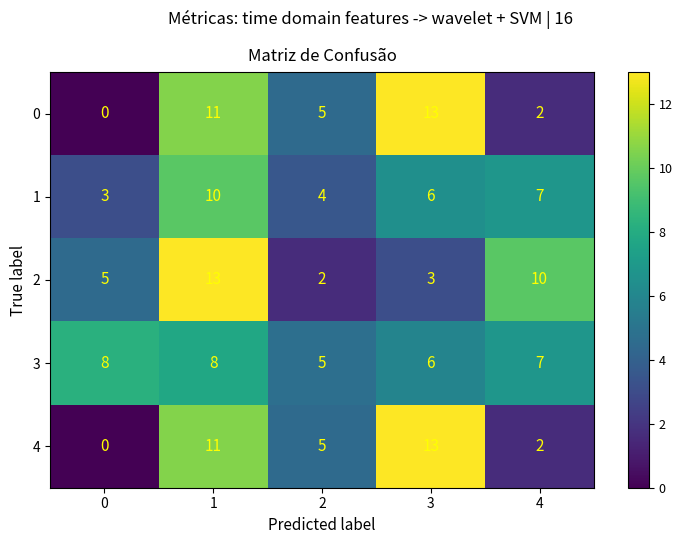

How many distinct data groups are displayed?

5